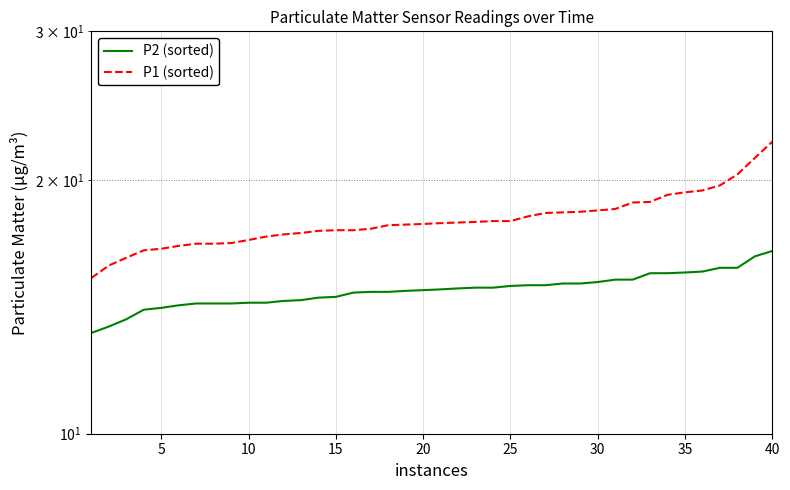

True or false: P2 (sorted) has a value of 25.1 at 38.

False